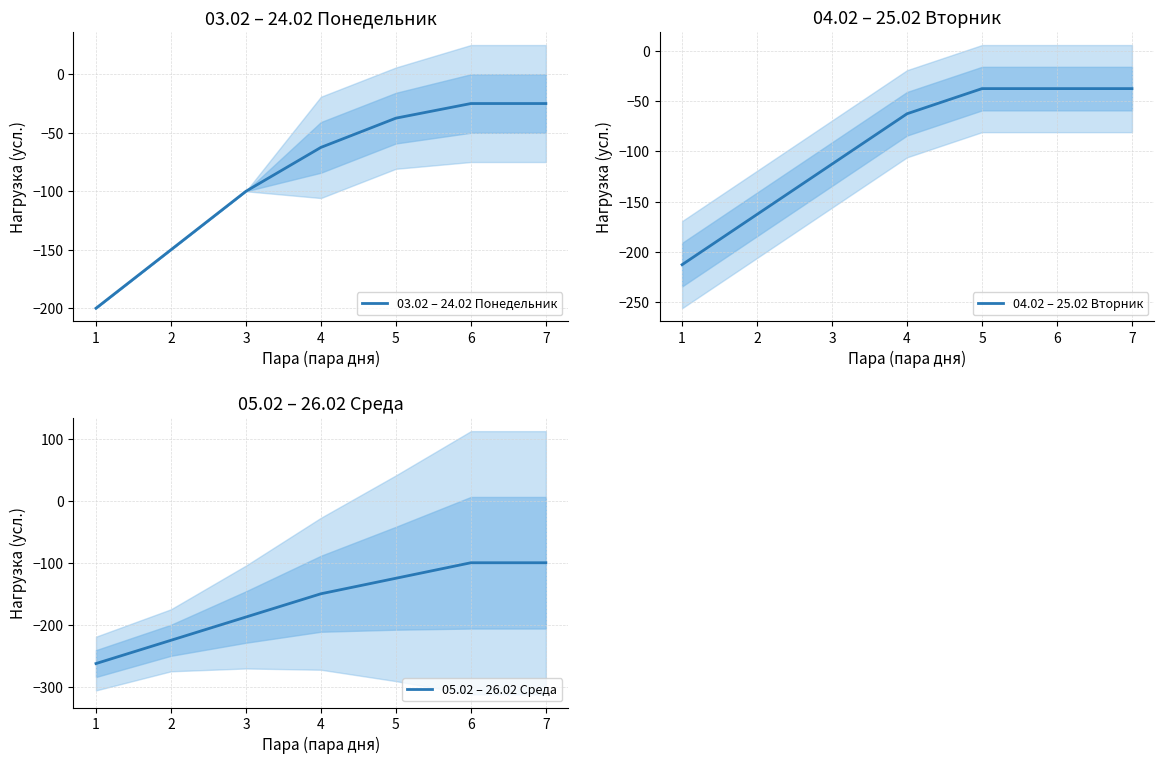

Rank the series at 4 from highest to lowest value.

03.02 – 24.02 Понедельник, 04.02 – 25.02 Вторник, 05.02 – 26.02 Среда